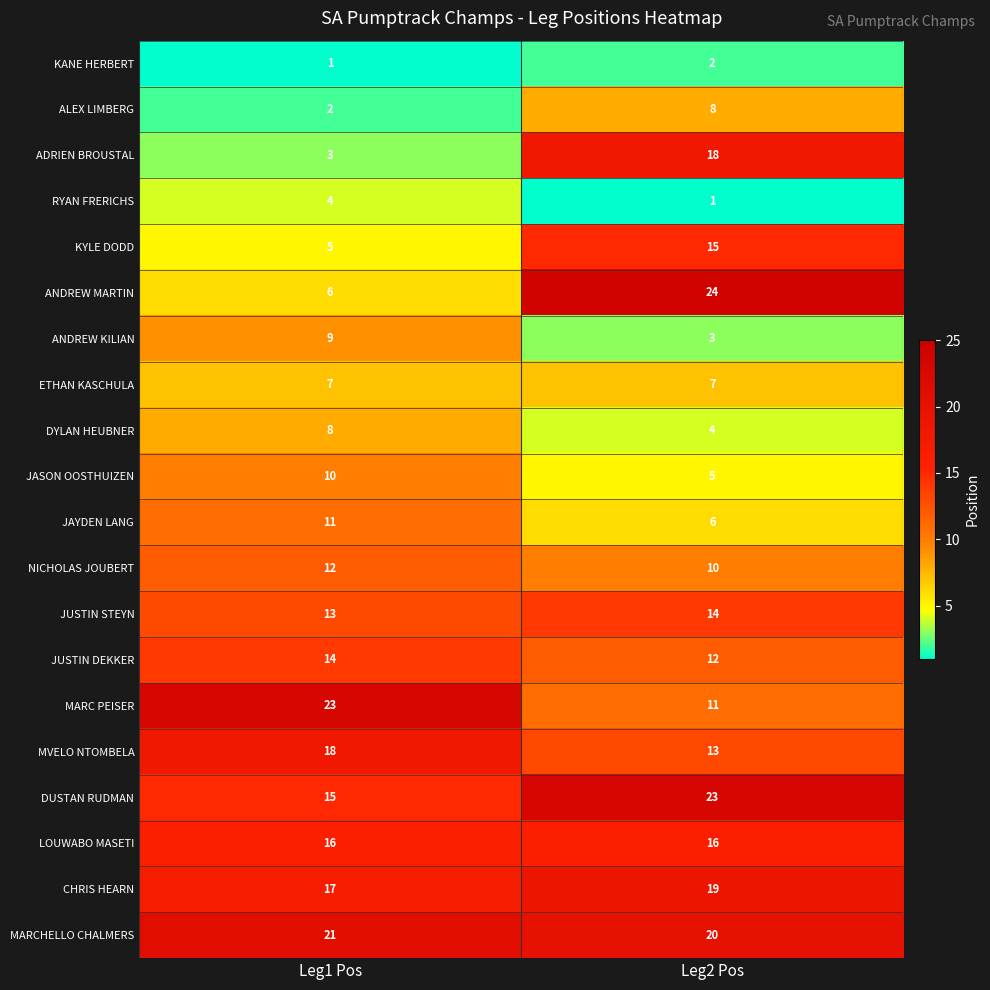

True or false: ETHAN KASCHULA has a value of 7 at Leg2 Pos.

True